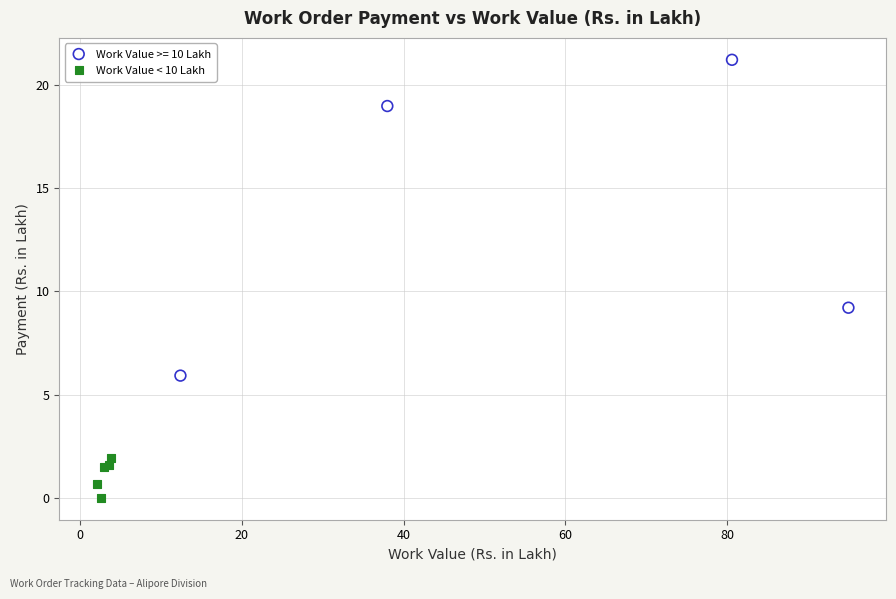

Which series reaches the minimum Y coordinate?

Work Value < 10 Lakh